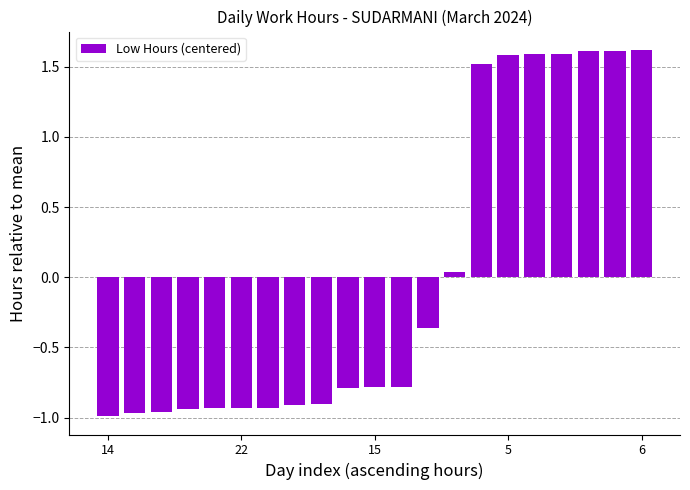

What is the greatest value displayed?

1.6